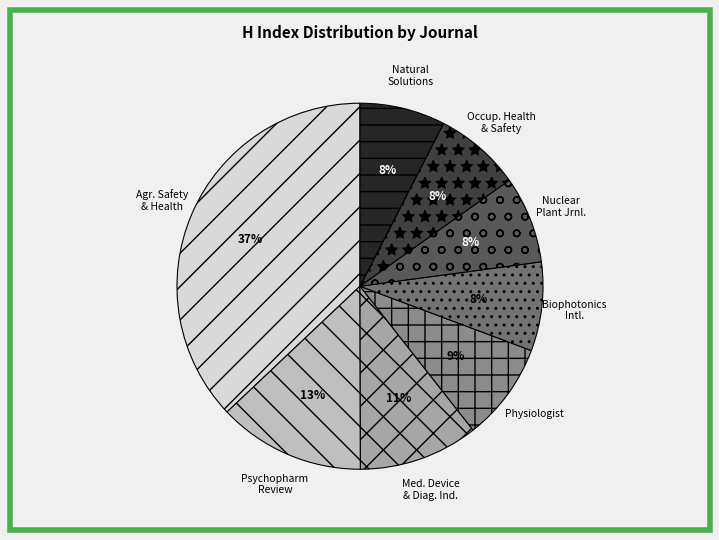

Which slice is the largest?

Agr. Safety & Health